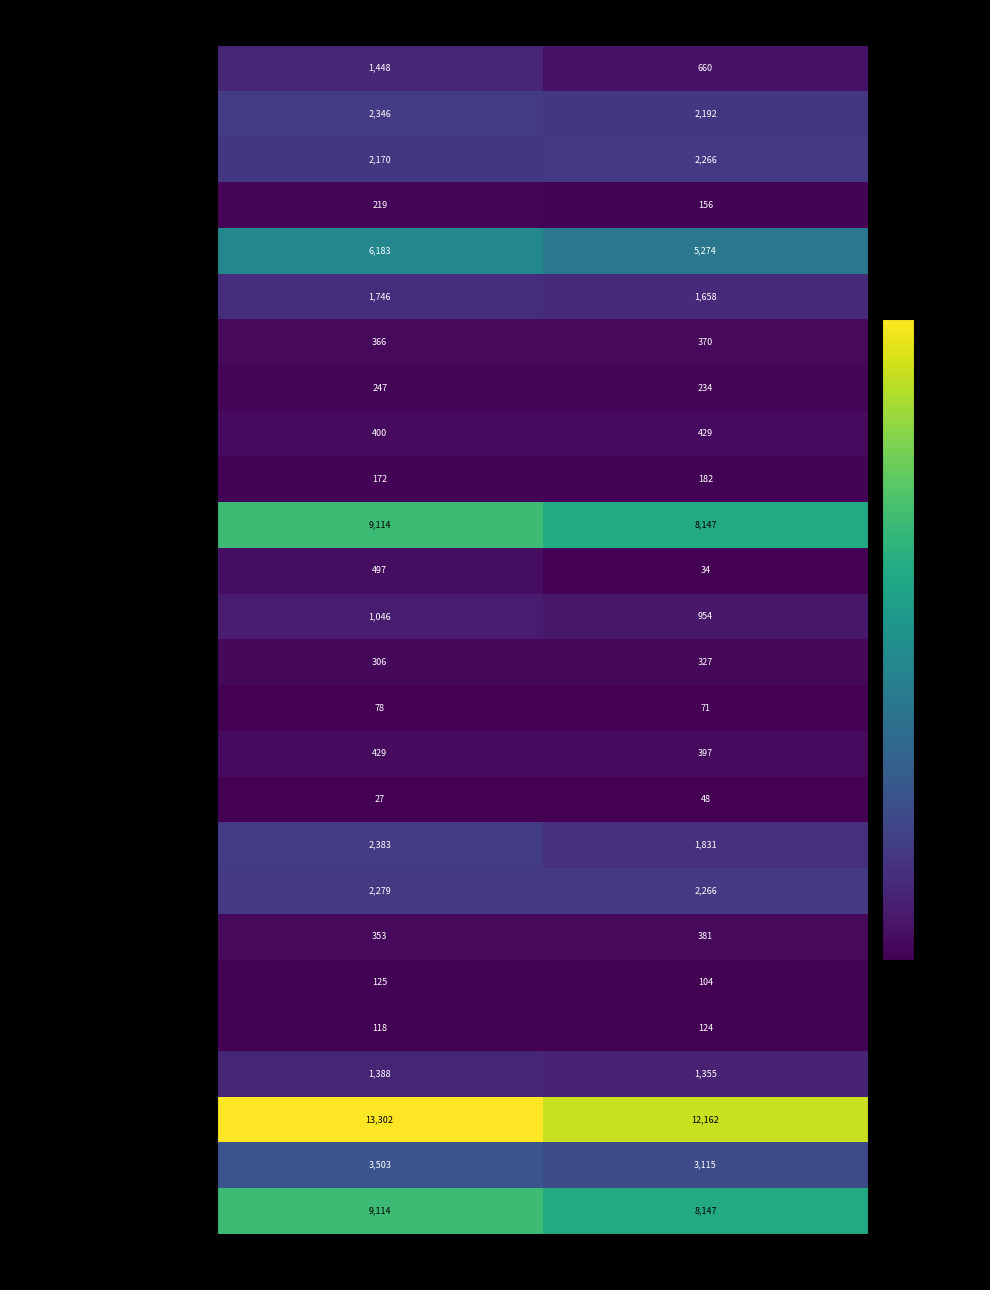

What is the smallest value displayed?

27